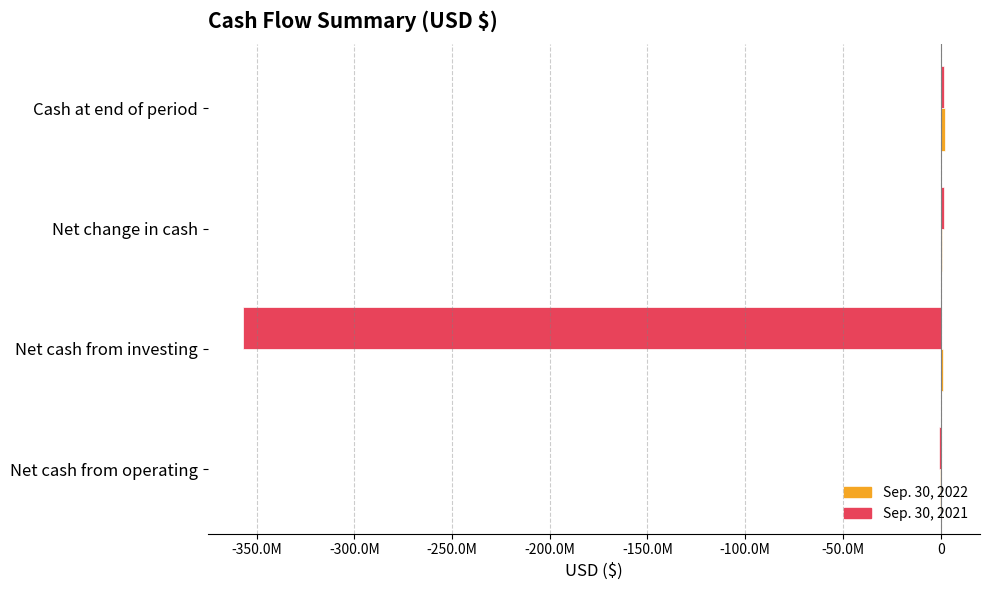

How many positive values does the Sep. 30, 2022 series have?

3